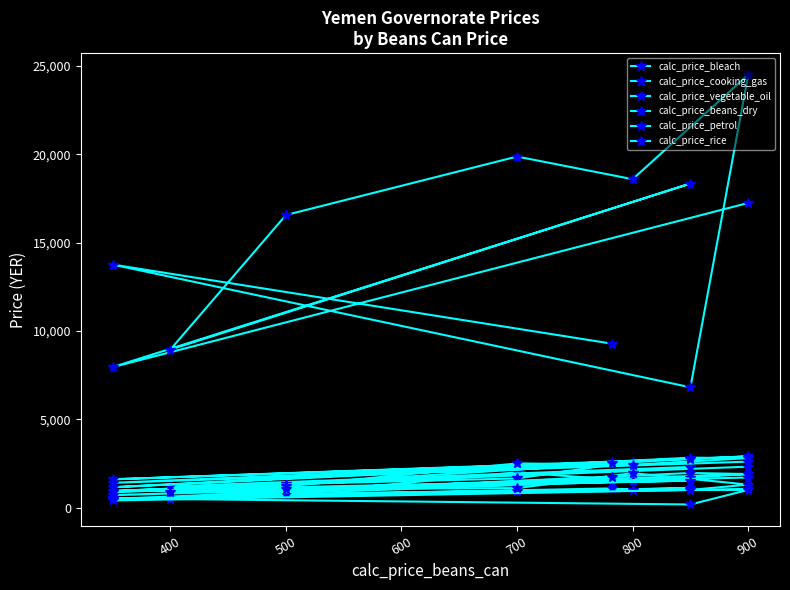

At which category does calc_price_petrol reach its first local peak?

500